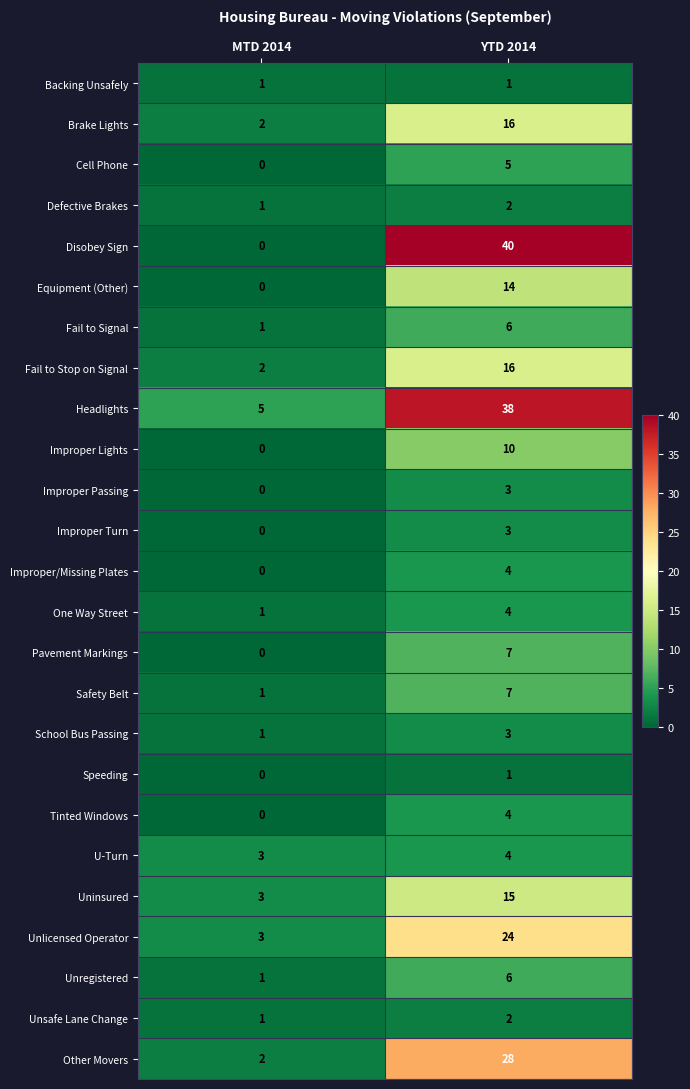

The value of Fail to Stop on Signal at YTD 2014 is 7. True or false?

False